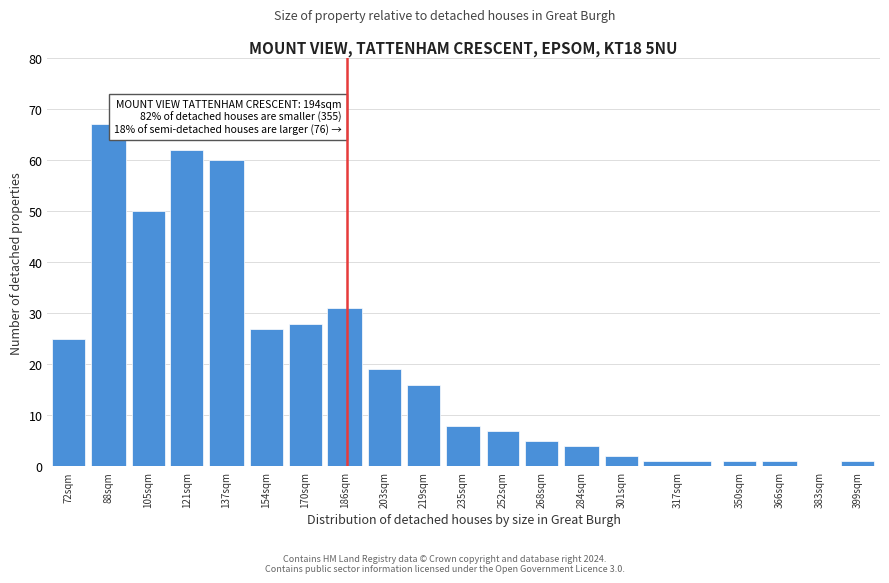

Reading left to right, what are all the values shown in this chart?

72sqm=25	88sqm=67	105sqm=50	121sqm=62	137sqm=60	154sqm=27	170sqm=28	186sqm=31	203sqm=19	219sqm=16	235sqm=8	252sqm=7	268sqm=5	284sqm=4	301sqm=2	317sqm=1	350sqm=1	366sqm=1	383sqm=0	399sqm=1